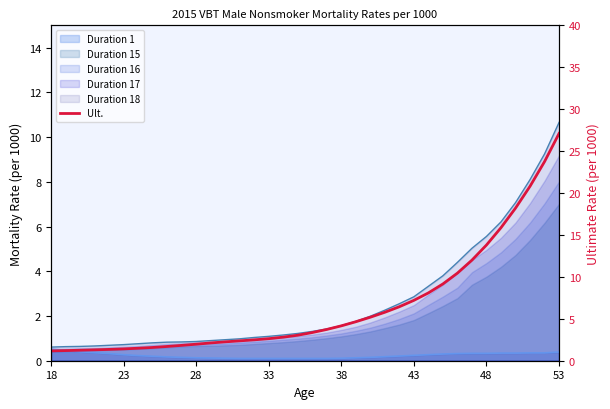

What is the average value?

6.5